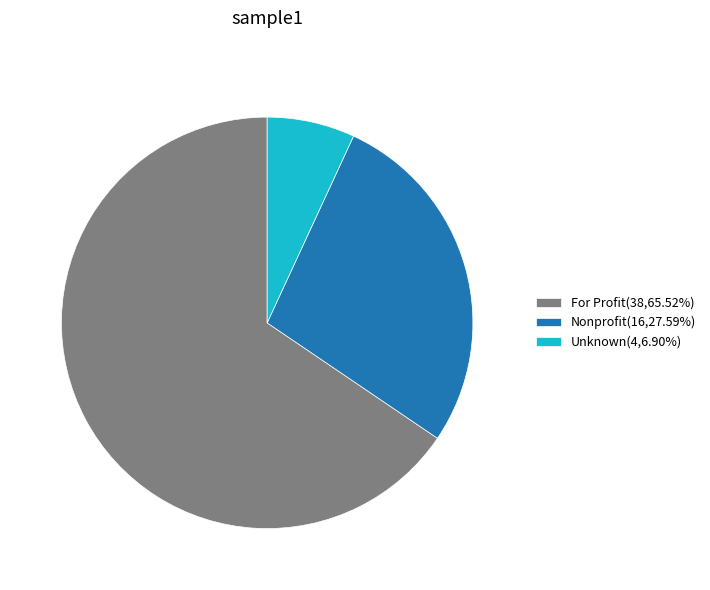

Do Nonprofit(16,27.59%) and For Profit(38,65.52%) together represent more than half of the pie?

Yes